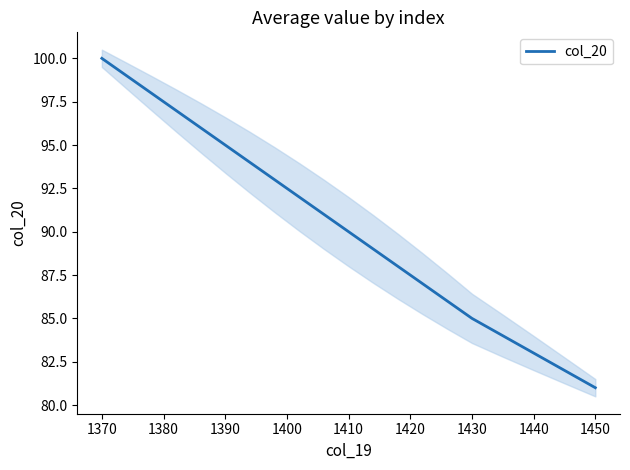

What is the sum of all values?

1810